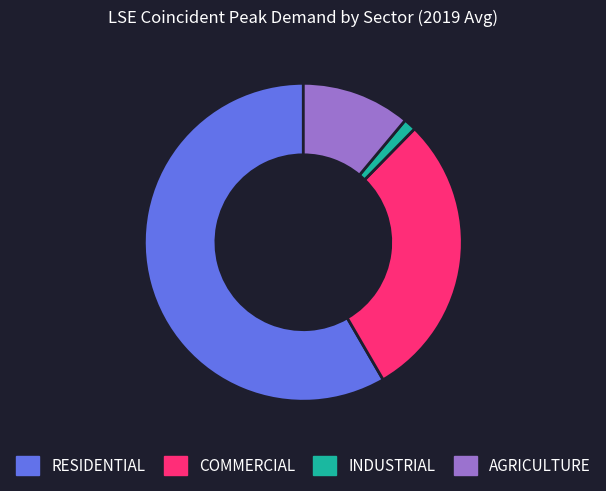

Do RESIDENTIAL and AGRICULTURE together represent more than half of the pie?

Yes